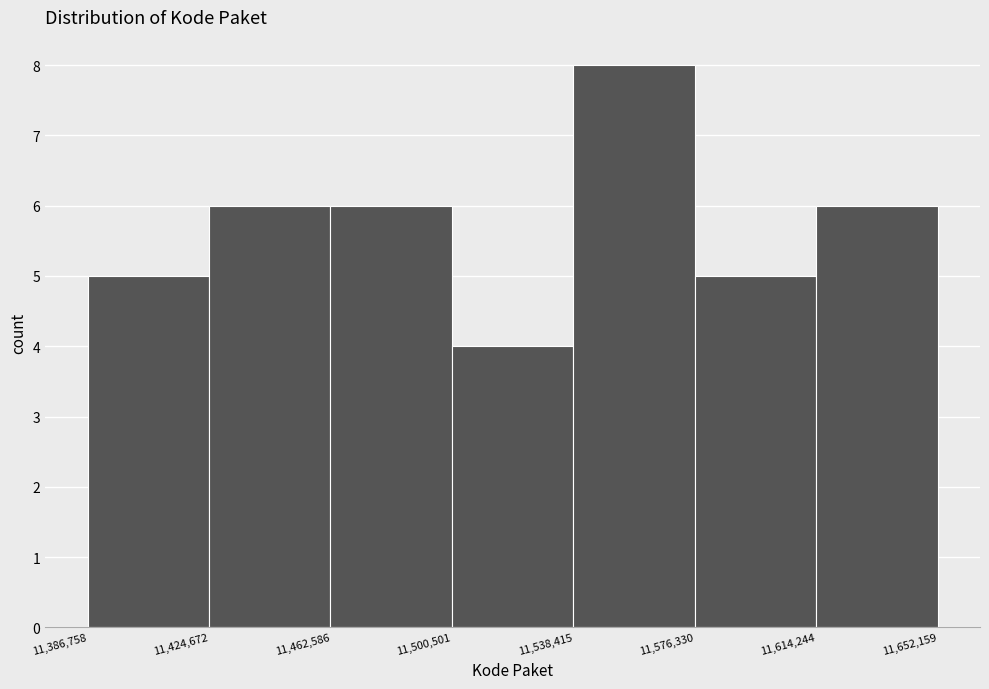

Reading left to right, list every bar in this chart as the range it spans on the x-axis followed by its height. The values are not printed on the chart, so give them approximately, as read against the axis.

11,386,758 to 11,424,672: 5
11,424,672 to 11,462,586: 6
11,462,586 to 11,500,501: 6
11,500,501 to 11,538,415: 4
11,538,415 to 11,576,330: 8
11,576,330 to 11,614,244: 5
11,614,244 to 11,652,159: 6